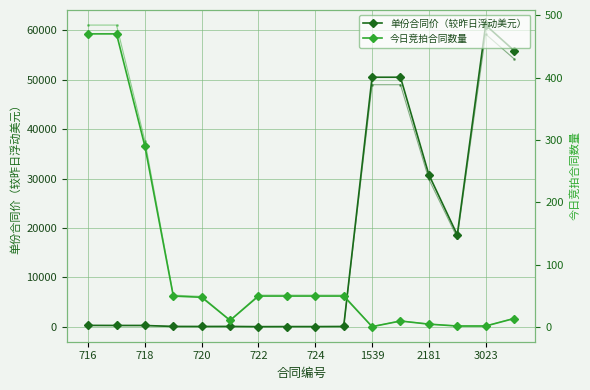

What is the maximum value for 单份合同价（较昨日浮动美元）?

61050.0